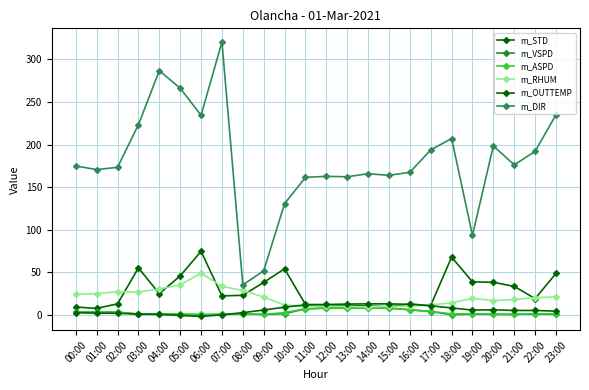

True or false: m_OUTTEMP has a value of 11.9 at 11:00.

True